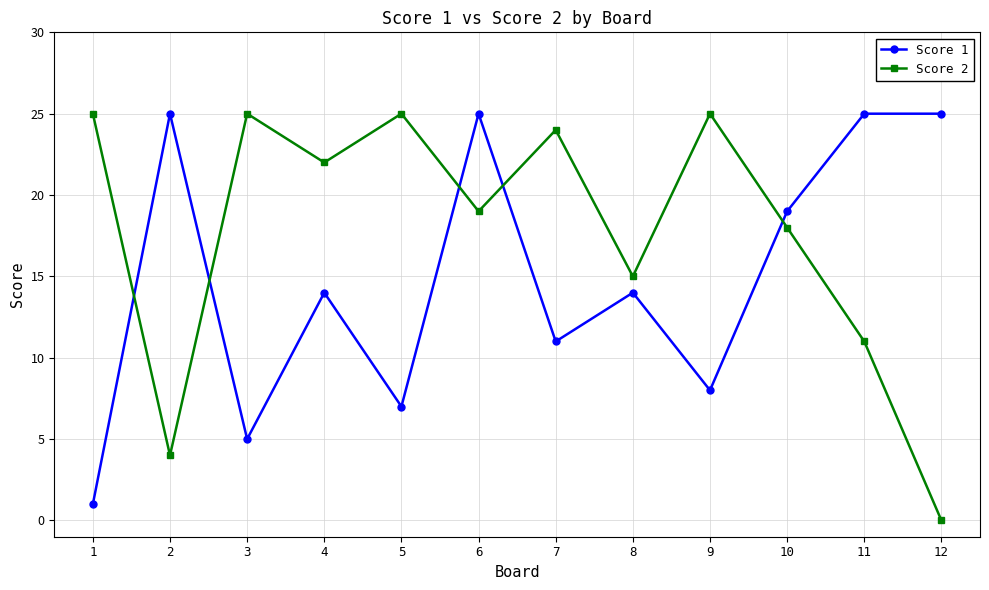

What is the difference between the highest and lowest values at 4?

8